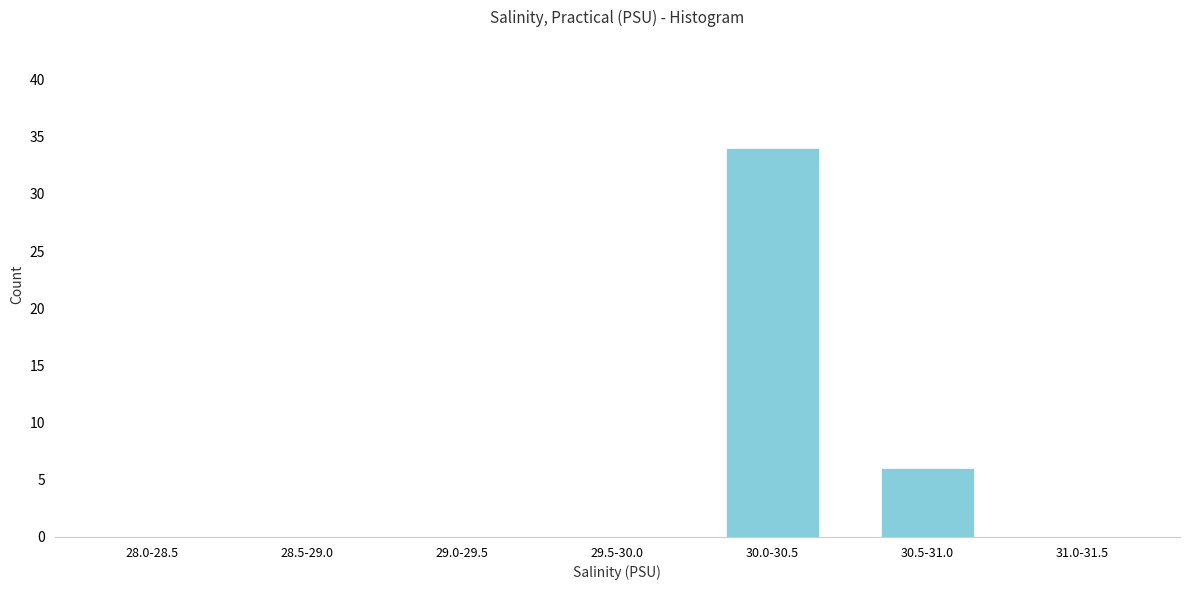

Reading left to right, list all the values displayed in this chart.

28.0-28.5=0	28.5-29.0=0	29.0-29.5=0	29.5-30.0=0	30.0-30.5=34	30.5-31.0=6	31.0-31.5=0